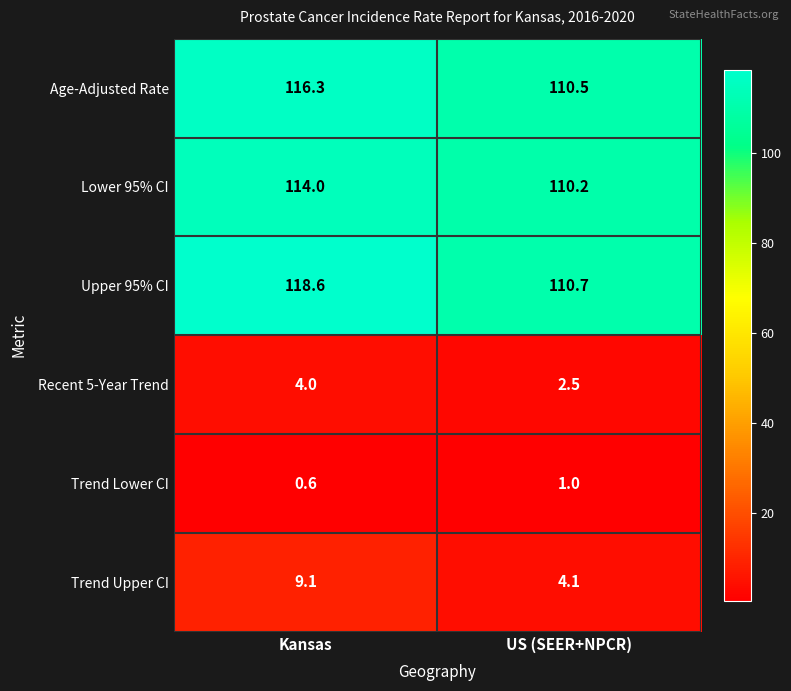

Which series has the widest spread of values?

Upper 95% CI